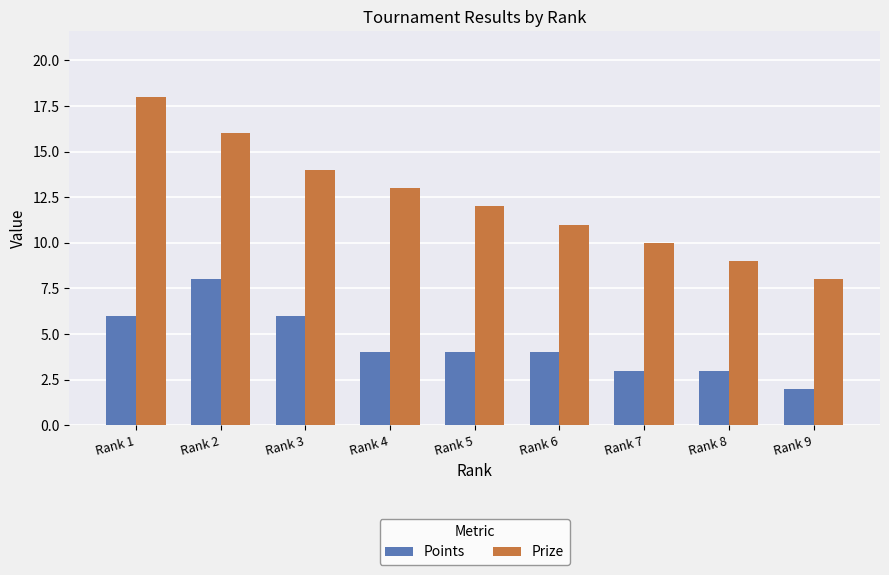

Reading left to right, what are all the values shown in this chart?

Points: 6	8	6	4	4	4	3	3	2
Prize: 18	16	14	13	12	11	10	9	8